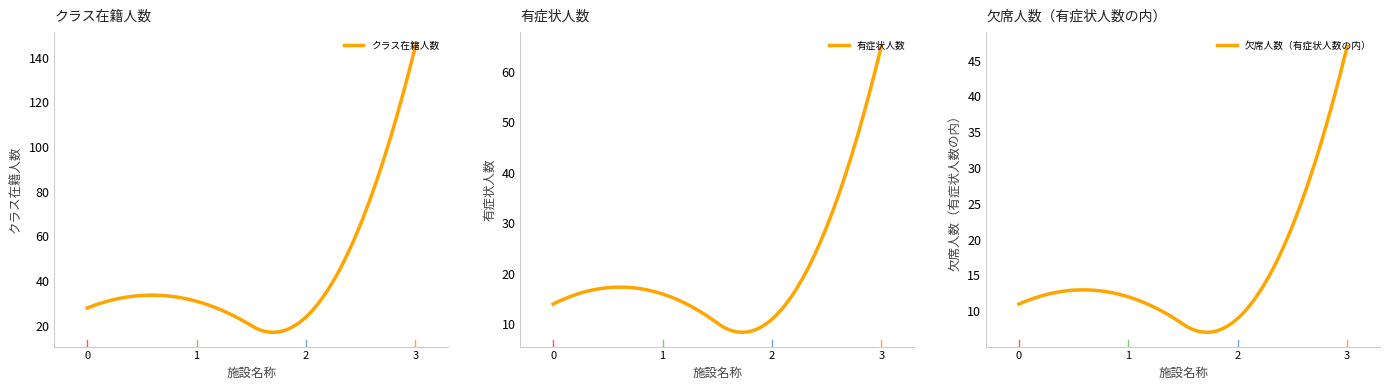

Which series has the widest spread of values?

クラス在籍人数